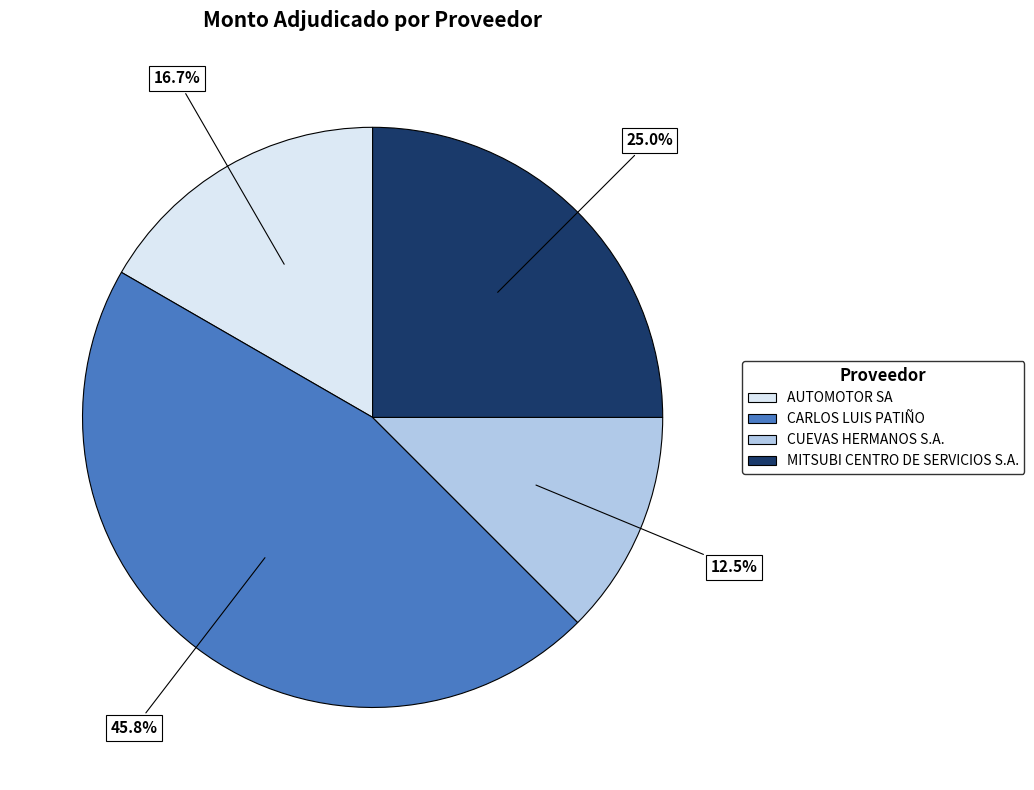

How many slices are in this pie chart?

4